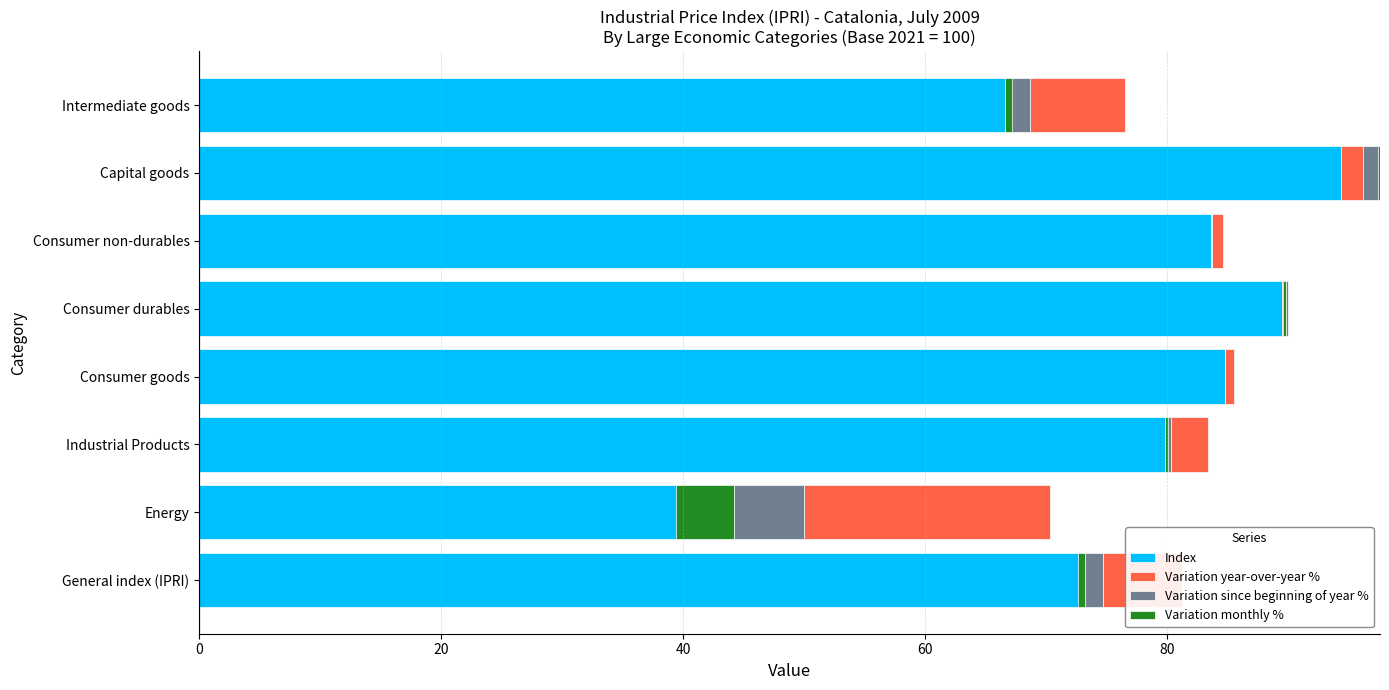

Which series has the largest total across all categories?

Index